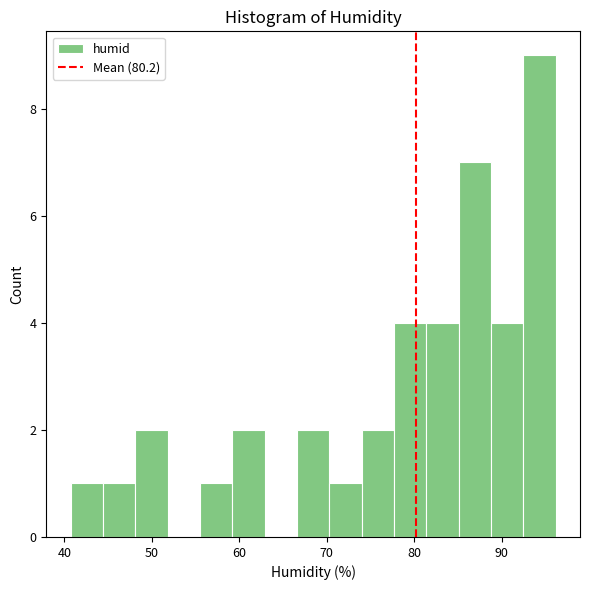

Around what value on the x-axis is the tallest bar? Give the approximate position of its centre, as read against the axis.

94